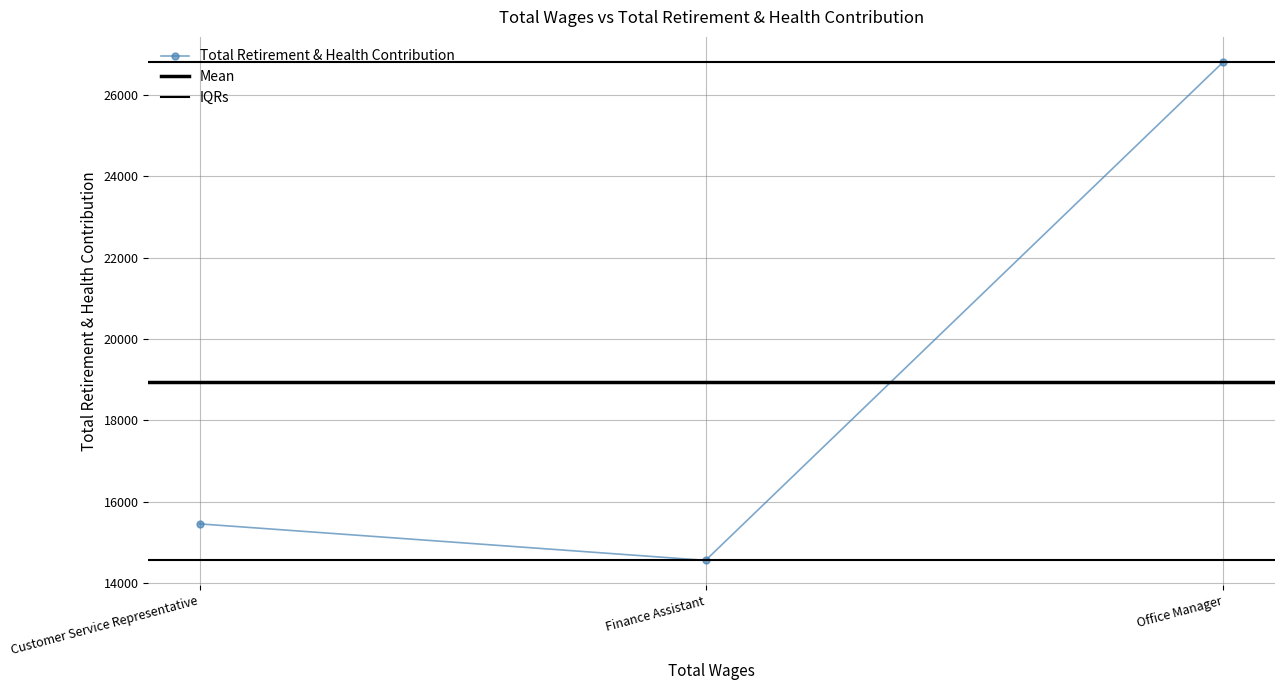

True or false: the data shows 14561 at Finance Assistant.

True